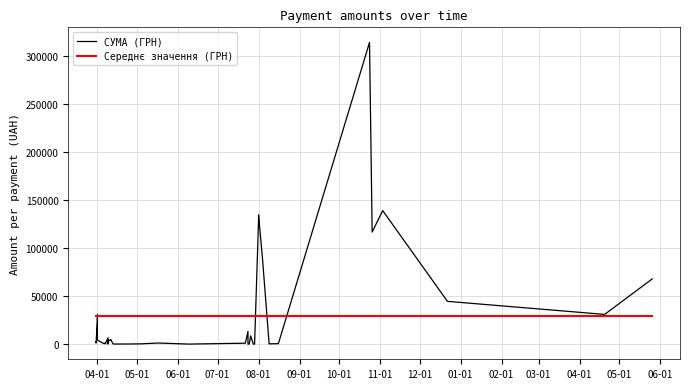

List the labels in order of value, smallest first.

16, 11, 18, 22, 12, 21, 14, 20, 7, 27, 32, 6, 33, 17, 30, 19, 31, 38, 39, 37, 23, 29, 36, 28, 24, 25, 26, 13, 15, 34, 35, 1, 2, 0, 8, 4, 9, 10, 3, 5